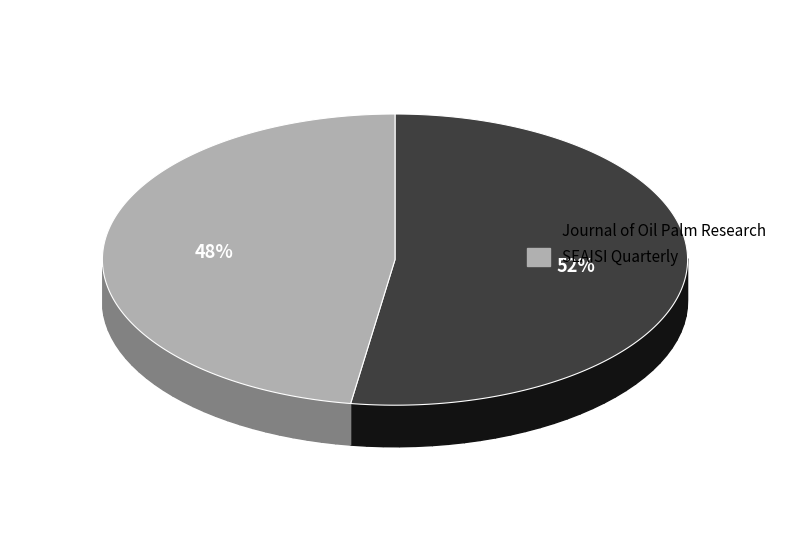

Which slice is the largest?

Journal of Oil Palm Research